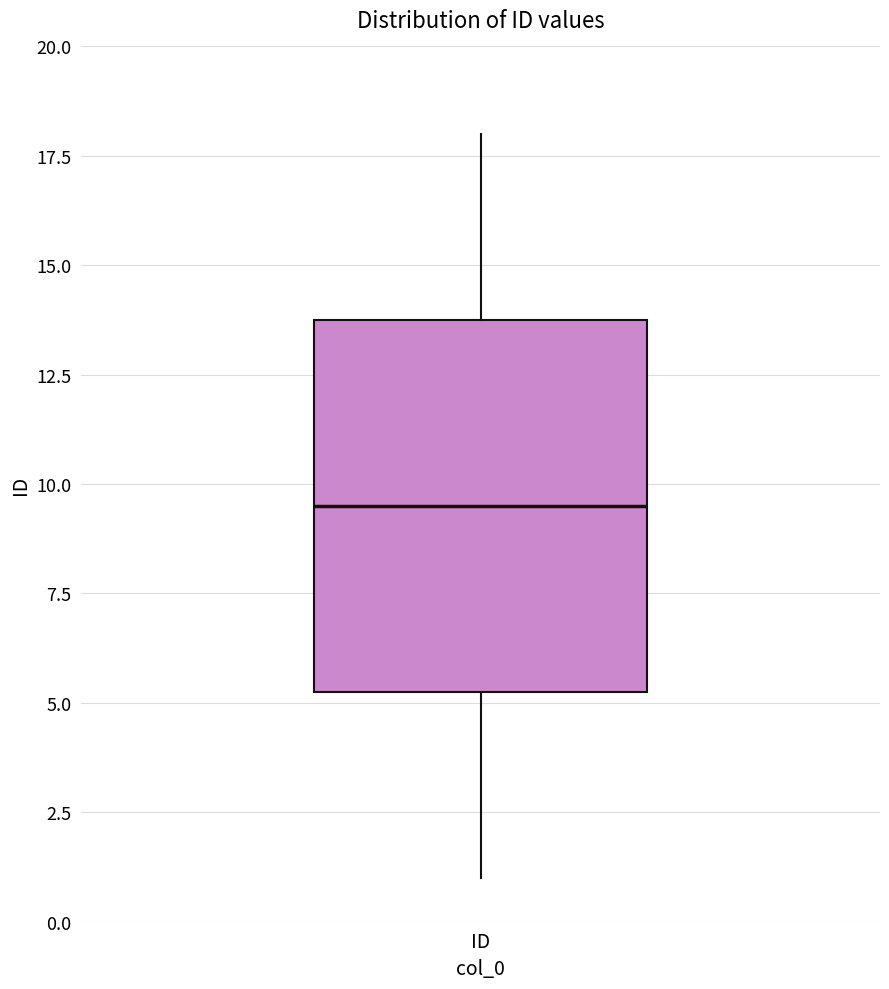

Read this box plot against the y-axis: the position of the median line, the range covered by the box, and the ends of both whiskers. The values are not printed on the chart, so give them approximately, as read against the axis.

median 9.5, box 5.5 to 14.0, whiskers 1.0 to 18.0